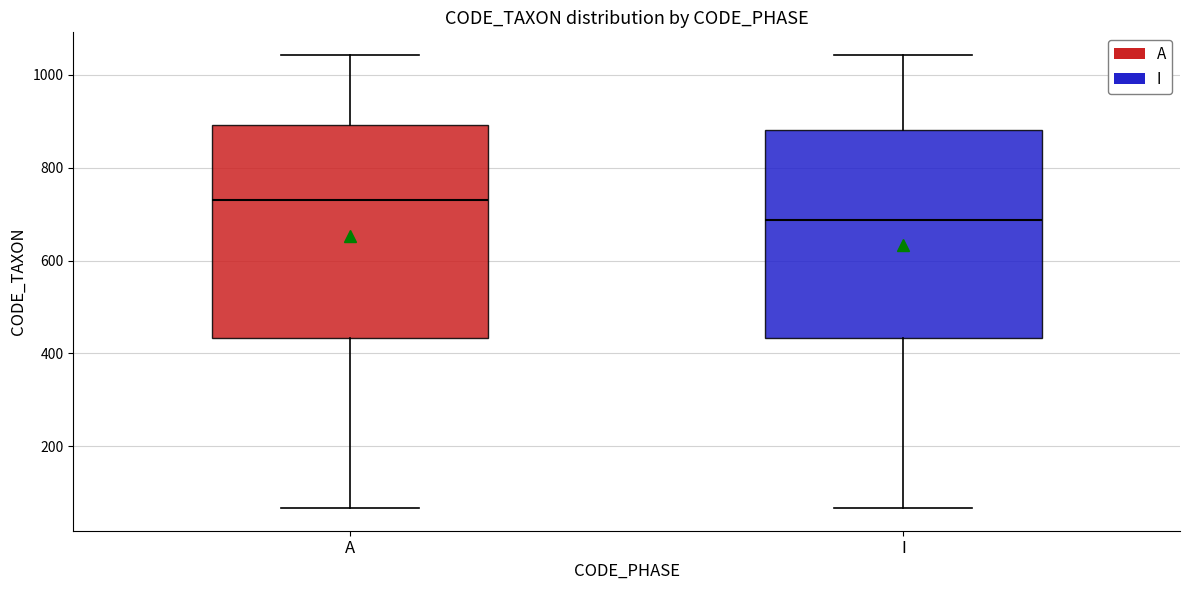

Which box has the lowest median line?

I